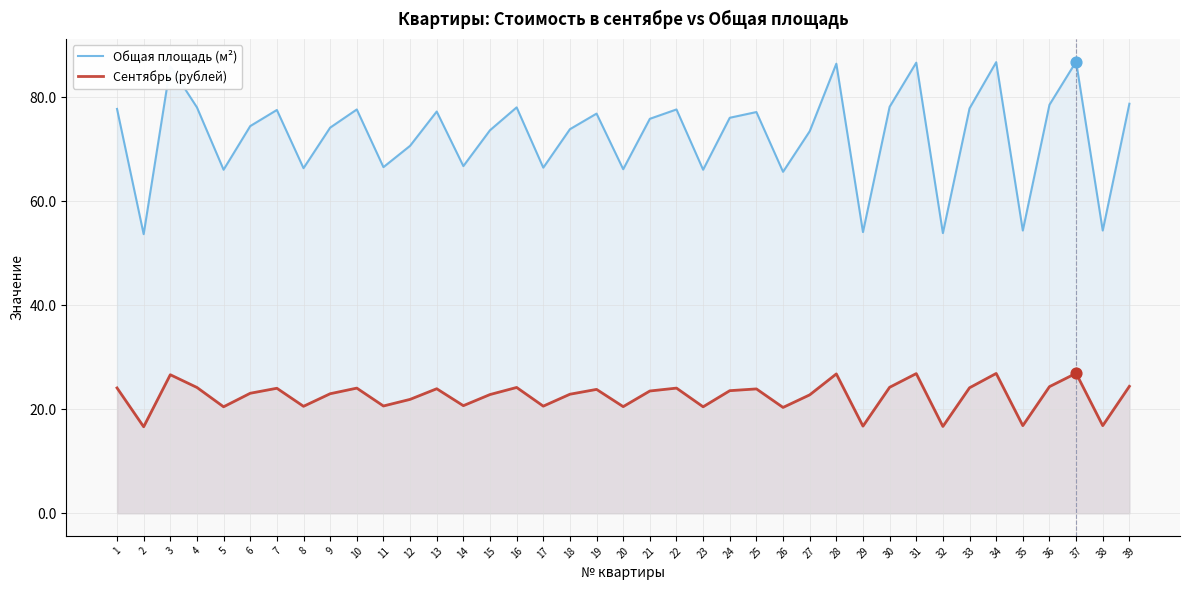

Which series has the widest spread of Y values?

Общая площадь (м²)